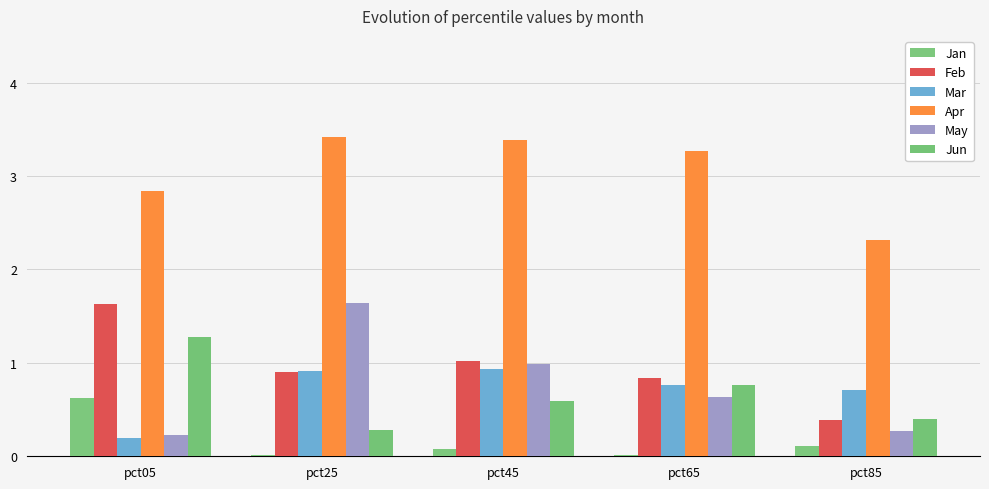

At which category is the sum across all series the highest?

pct25